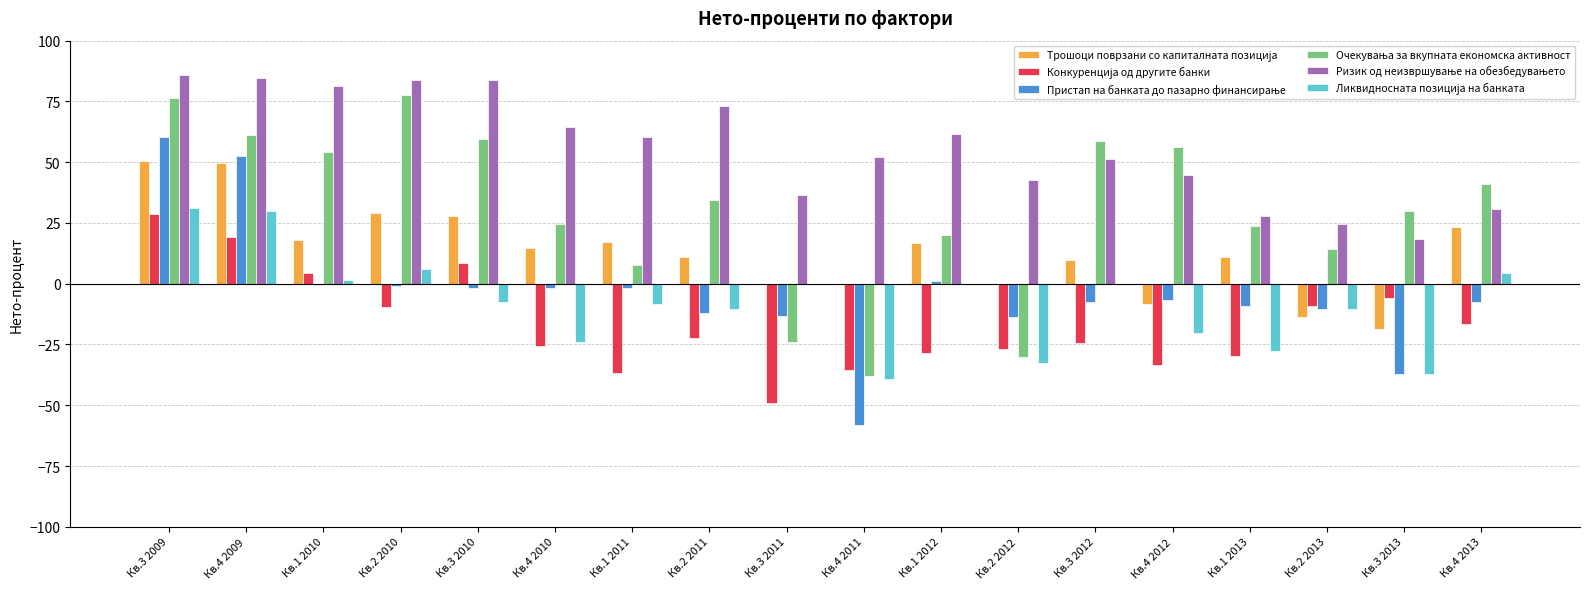

At which category is the sum across all series the highest?

Кв.3 2009